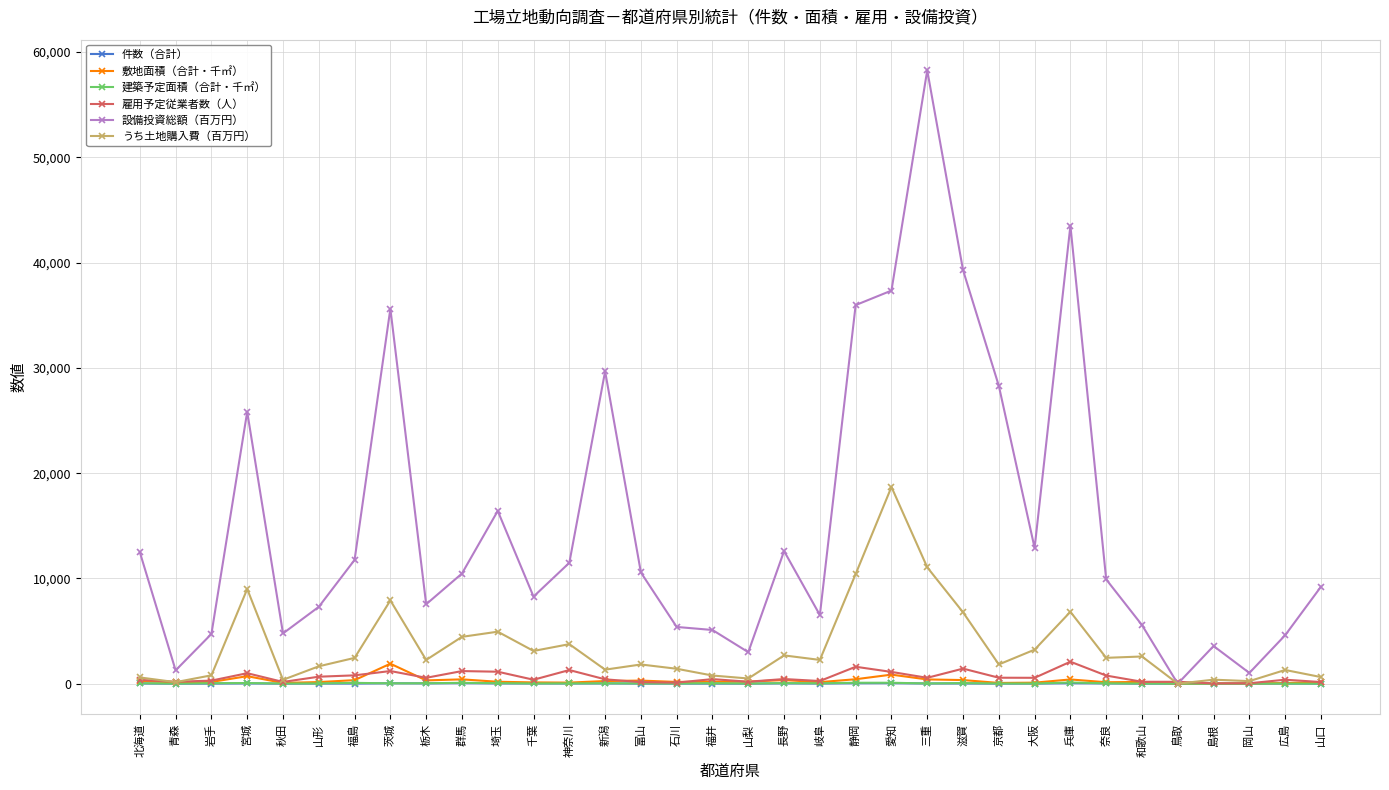

What is the label of the 17th point from the left?

福井